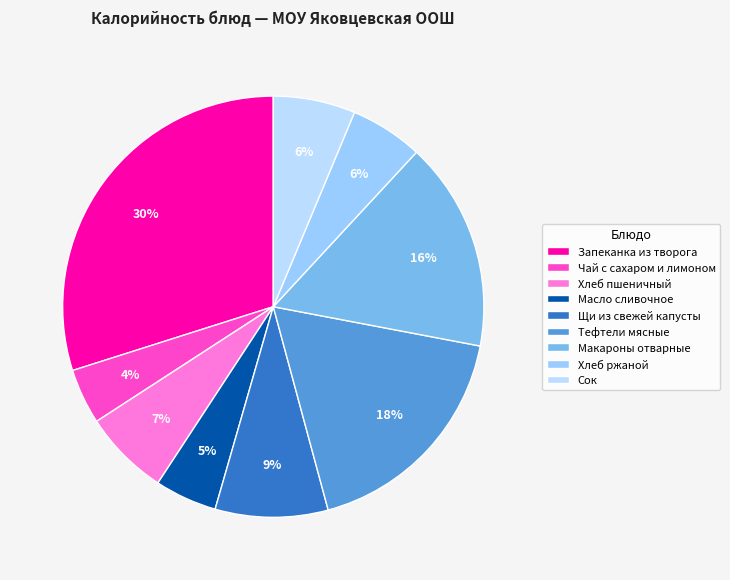

How many segments does this pie chart have?

9